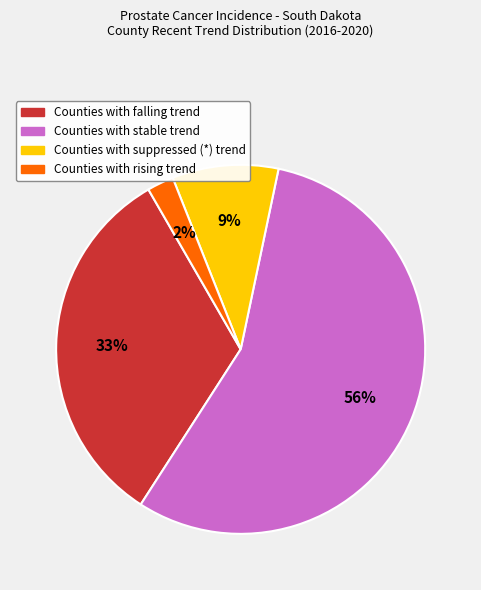

Is there a majority slice in this chart?

Yes